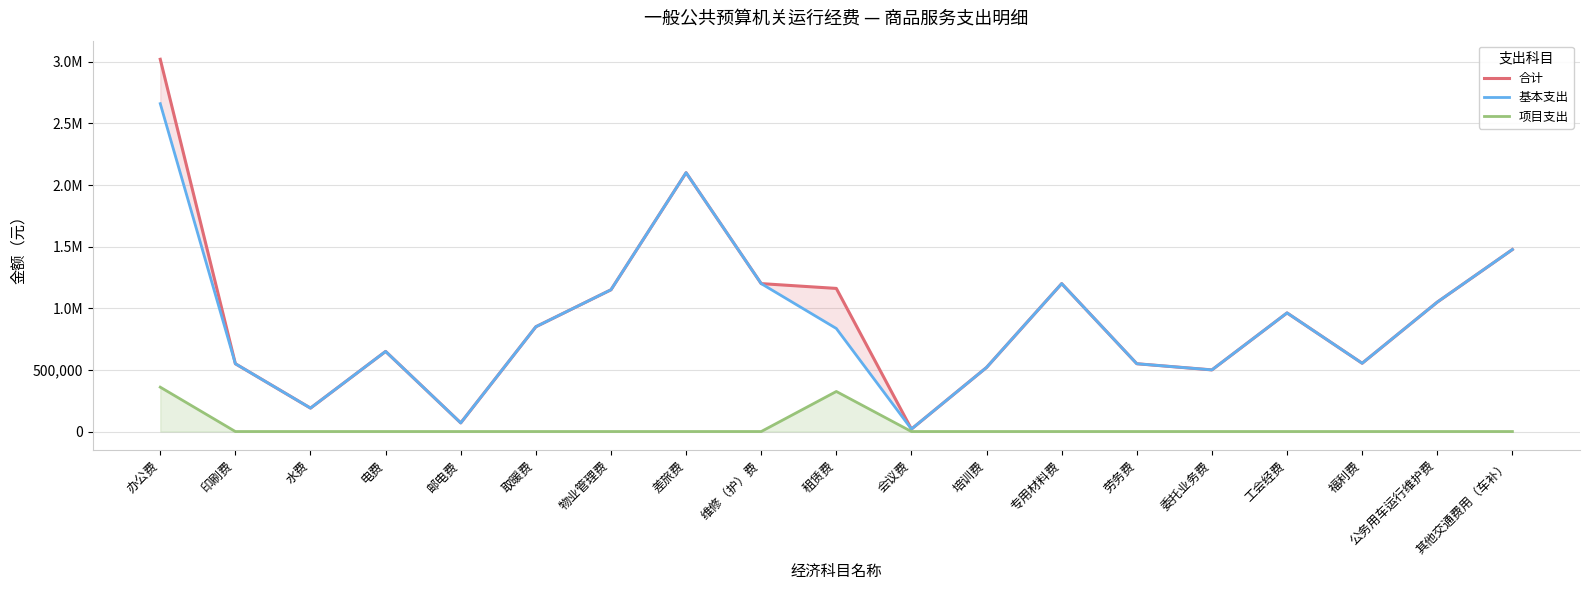

At 委托业务费, list the series in order from smallest to largest.

项目支出, 合计, 基本支出